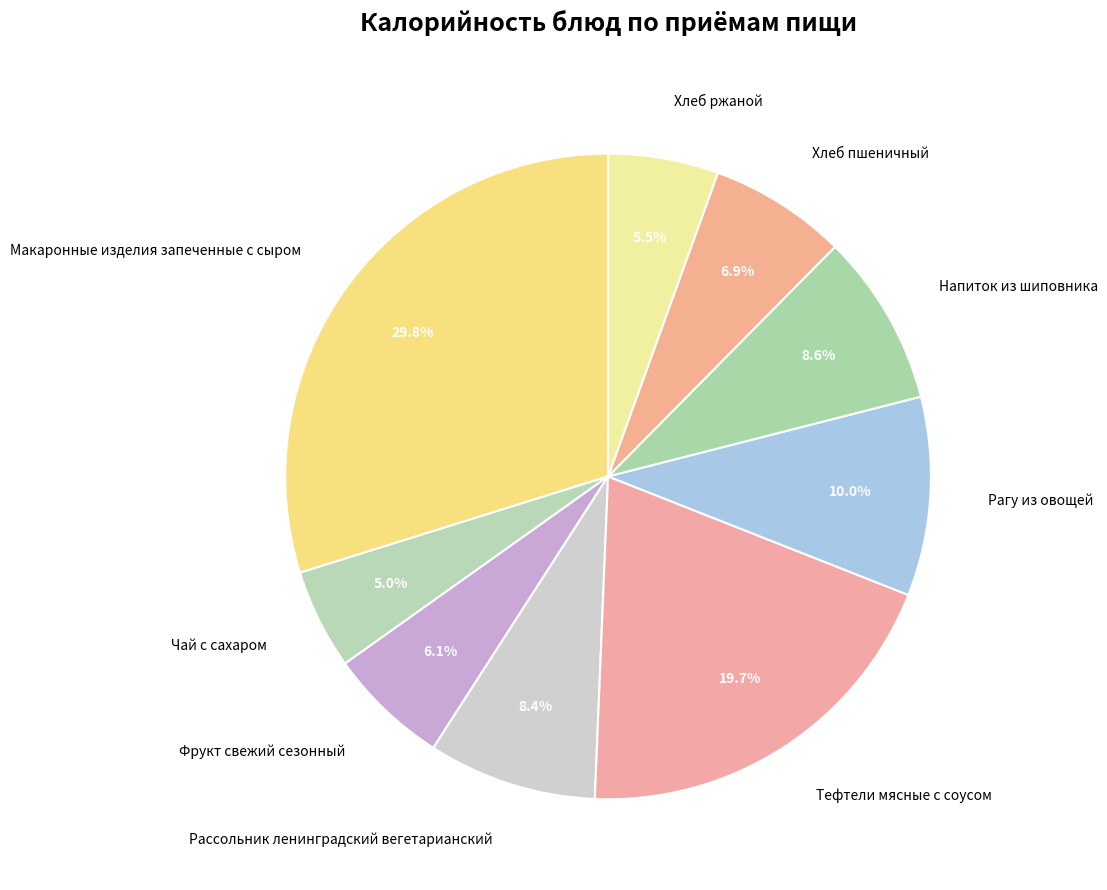

To the nearest percent, what percentage of the pie is Чай с сахаром?

5%